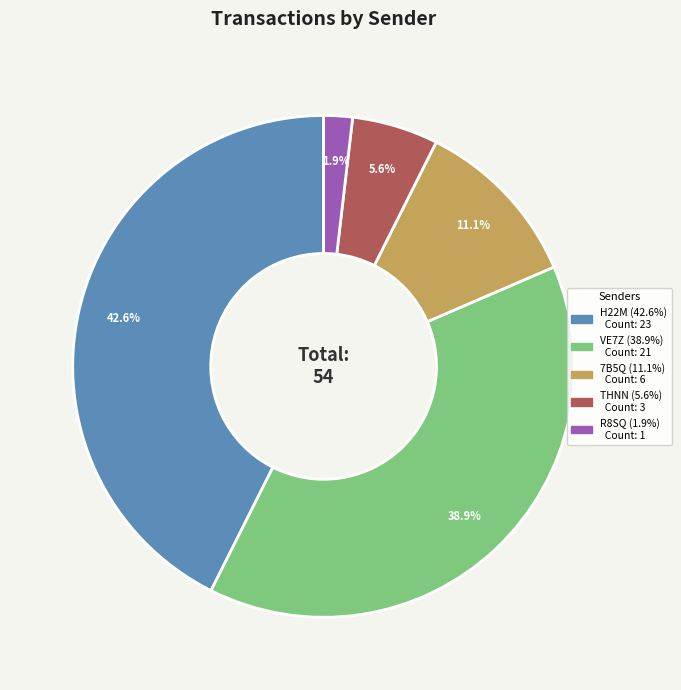

Is there a majority slice in this chart?

No